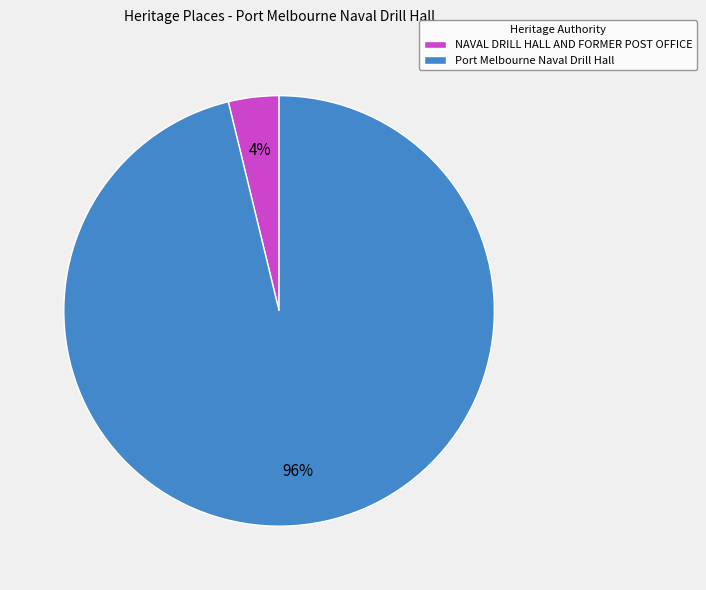

Is the sum of NAVAL DRILL HALL AND FORMER POST OFFICE and Port Melbourne Naval Drill Hall greater than half?

Yes